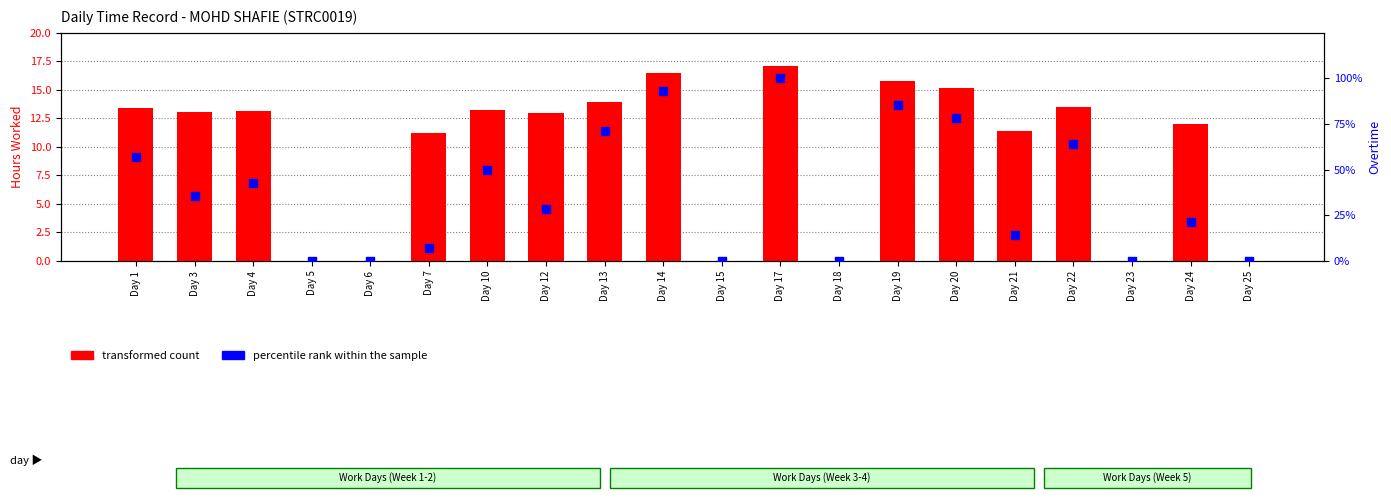

At which category is the sum across all series the highest?

Day 17